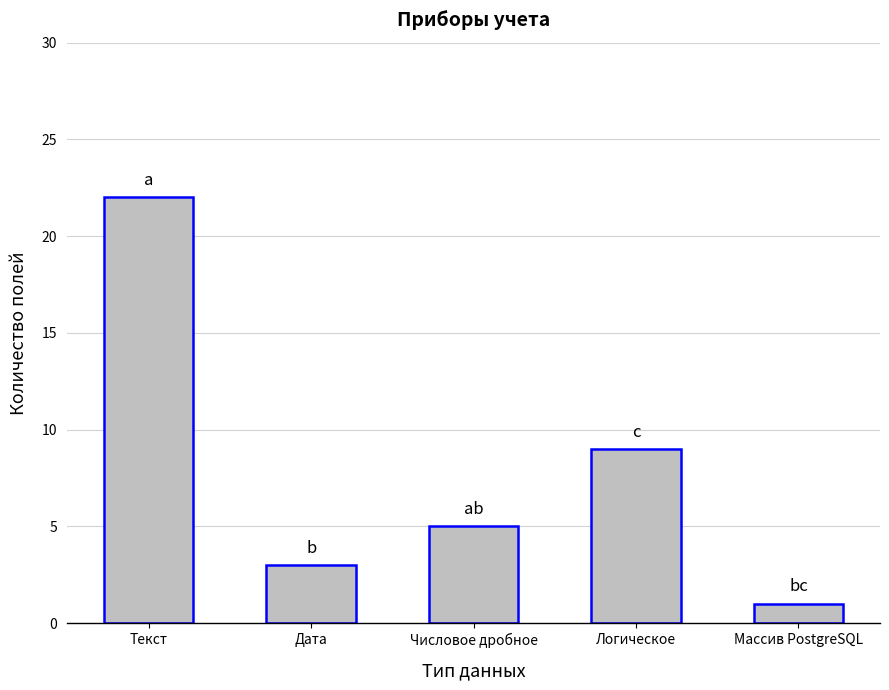

At which category does the chart reach its minimum across all series?

Массив PostgreSQL